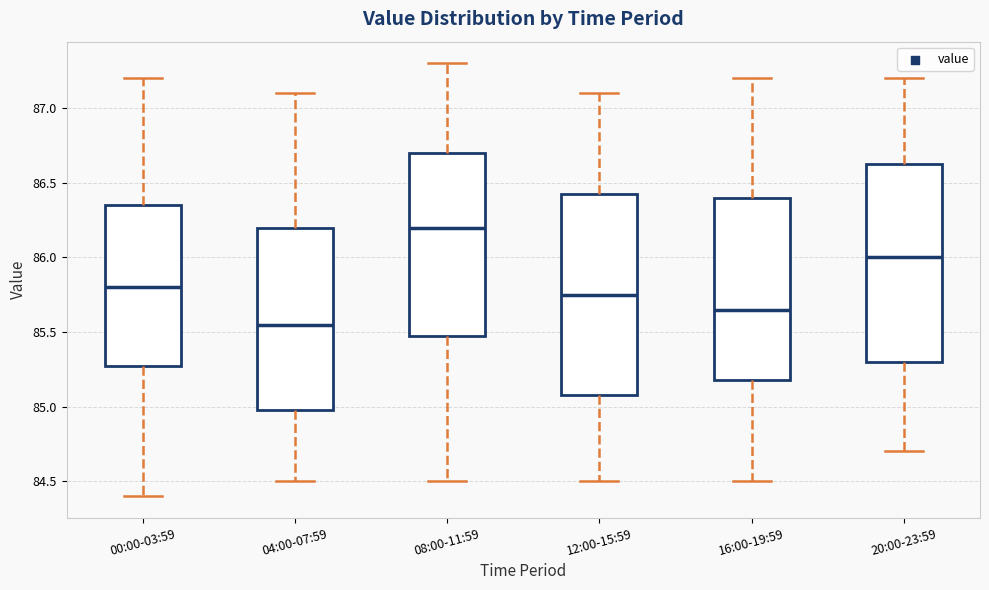

Reading left to right, transcribe this box plot: for each box, give where its median line is, the range the box spans, and where its two whiskers end, as read against the y-axis. The values are not printed on the chart, so give them approximately, as read against the axis.

00:00-03:59: median 85.80, box 85.30 to 86.35, whiskers 84.40 to 87.20
04:00-07:59: median 85.55, box 85.00 to 86.20, whiskers 84.50 to 87.10
08:00-11:59: median 86.20, box 85.50 to 86.70, whiskers 84.50 to 87.30
12:00-15:59: median 85.75, box 85.10 to 86.45, whiskers 84.50 to 87.10
16:00-19:59: median 85.65, box 85.20 to 86.40, whiskers 84.50 to 87.20
20:00-23:59: median 86.00, box 85.30 to 86.65, whiskers 84.70 to 87.20